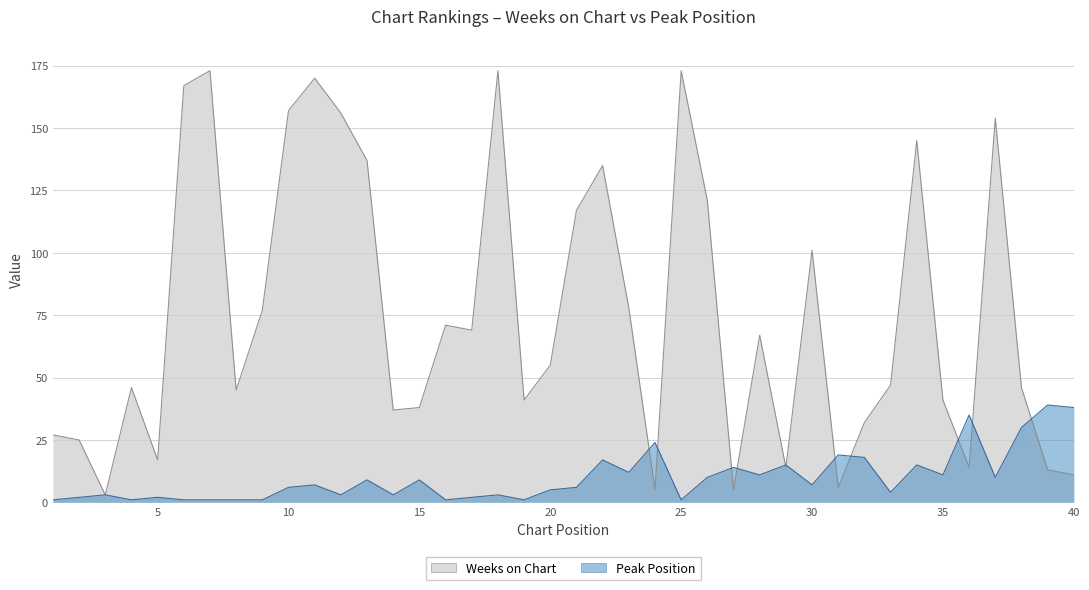

What is the total value across all series at 2?

27